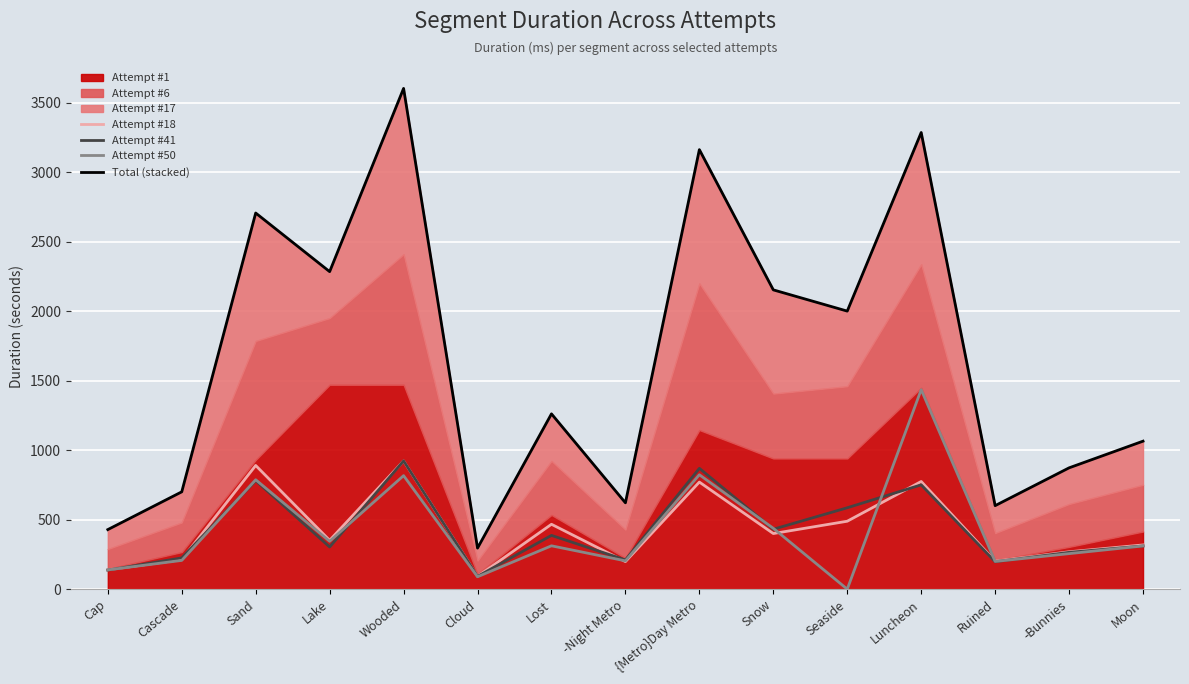

Is the value of Attempt #50 at Lake greater than the value of Attempt #41 at Wooded?

No